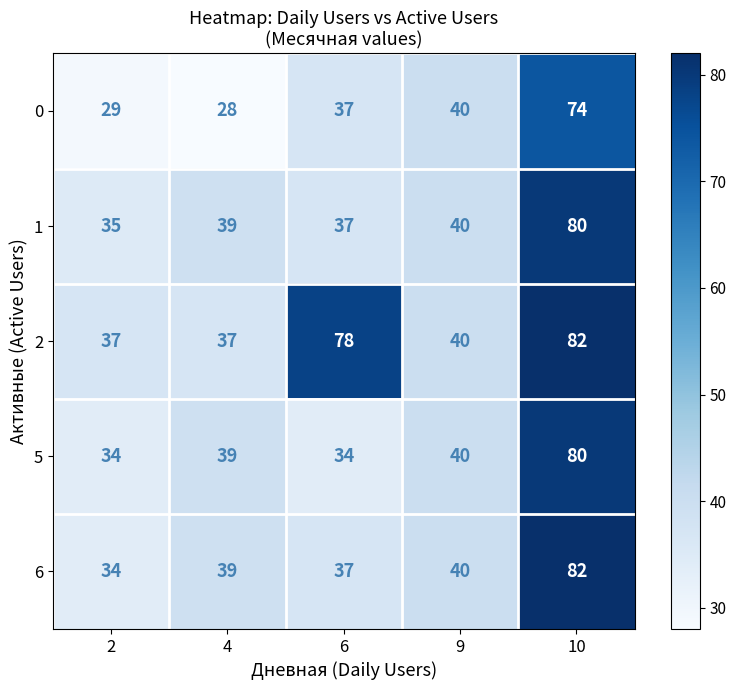

What is the difference between the maximum and minimum values in the 2 series?

45